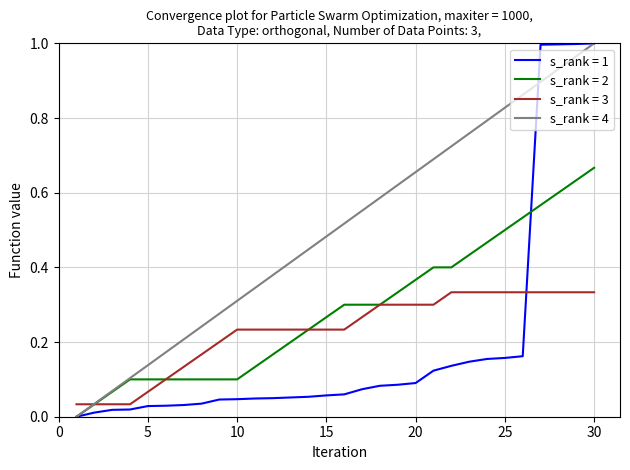

How many lines are shown in the chart?

4